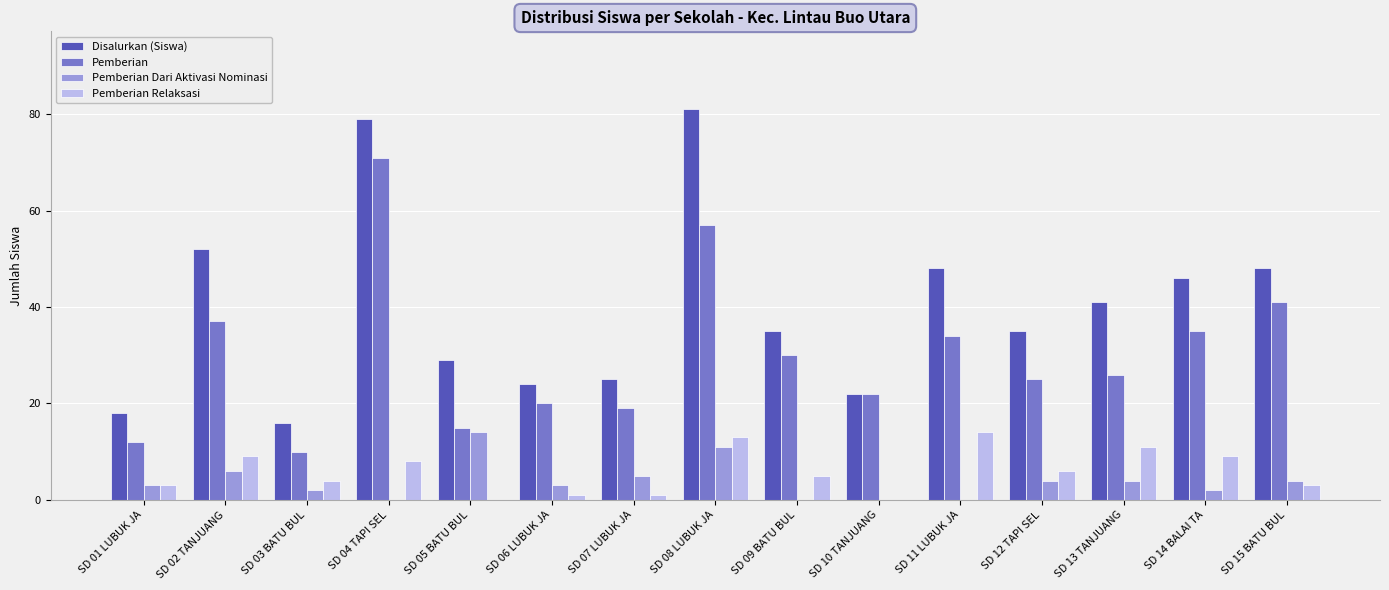

Between SD 09 BATU BUL and SD 10 TANJUANG, which series saw the biggest shift?

Disalurkan (Siswa)